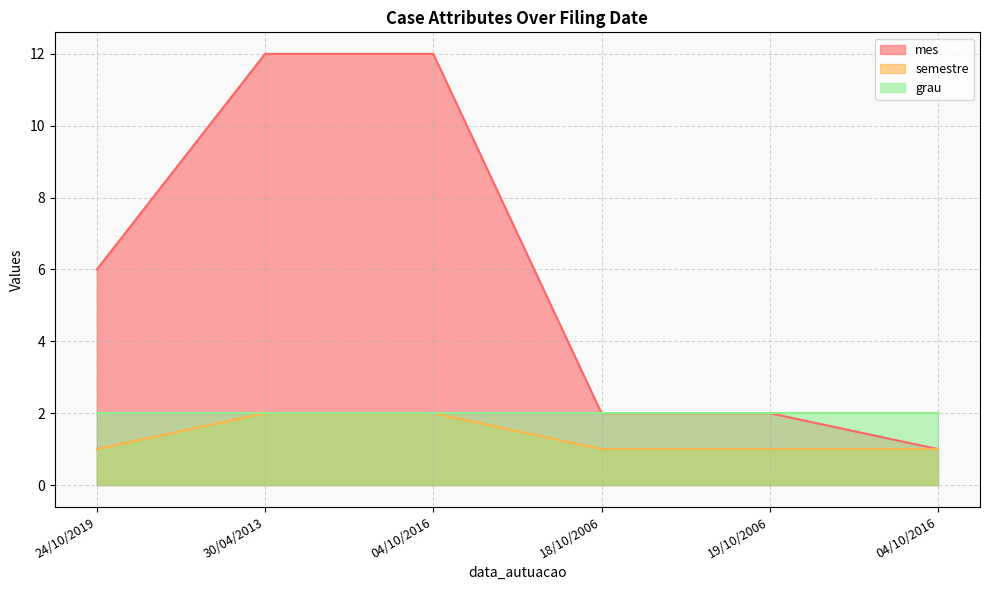

At which label does mes first exceed 6?

30/04/2013